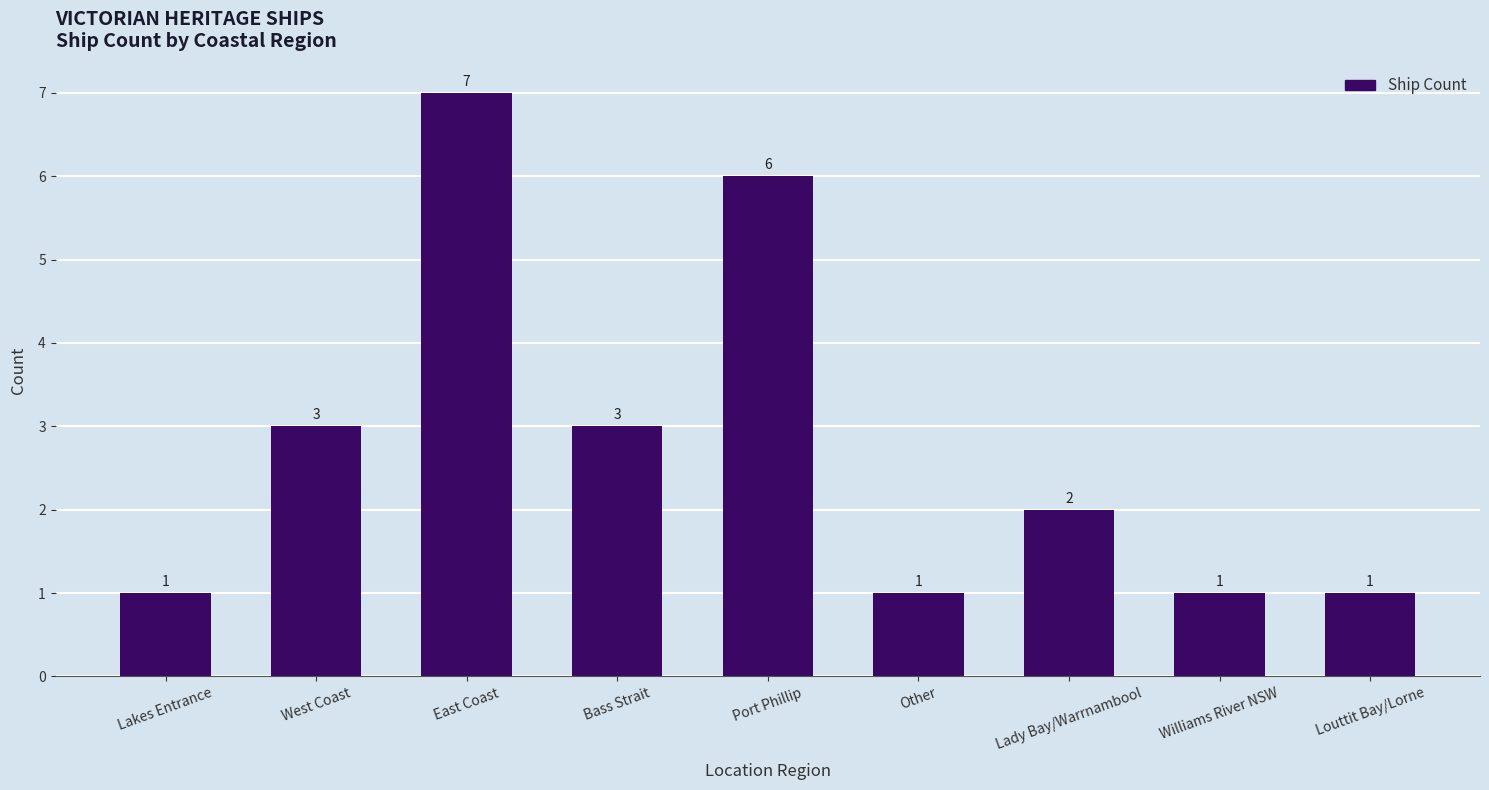

Approximately how many times larger is the value at West Coast compared to Lady Bay/Warrnambool?

1.5